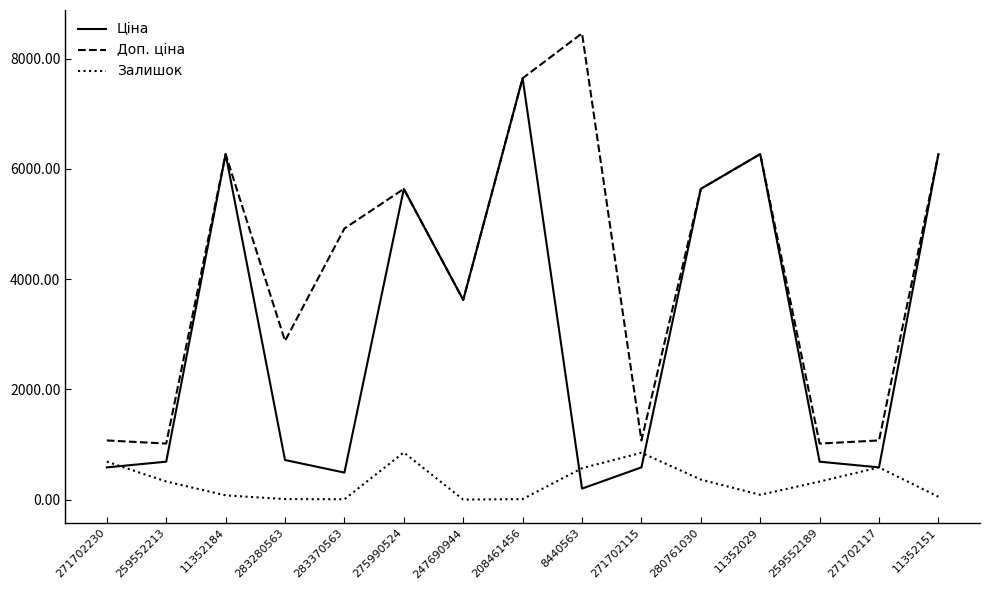

How many categories are shown in the chart?

15